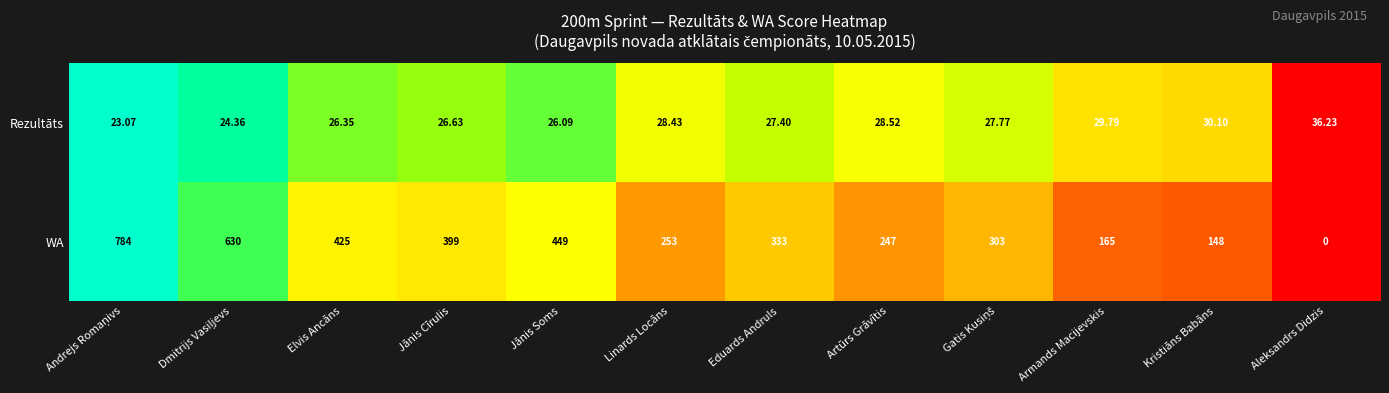

Which series has the widest spread of values?

WA